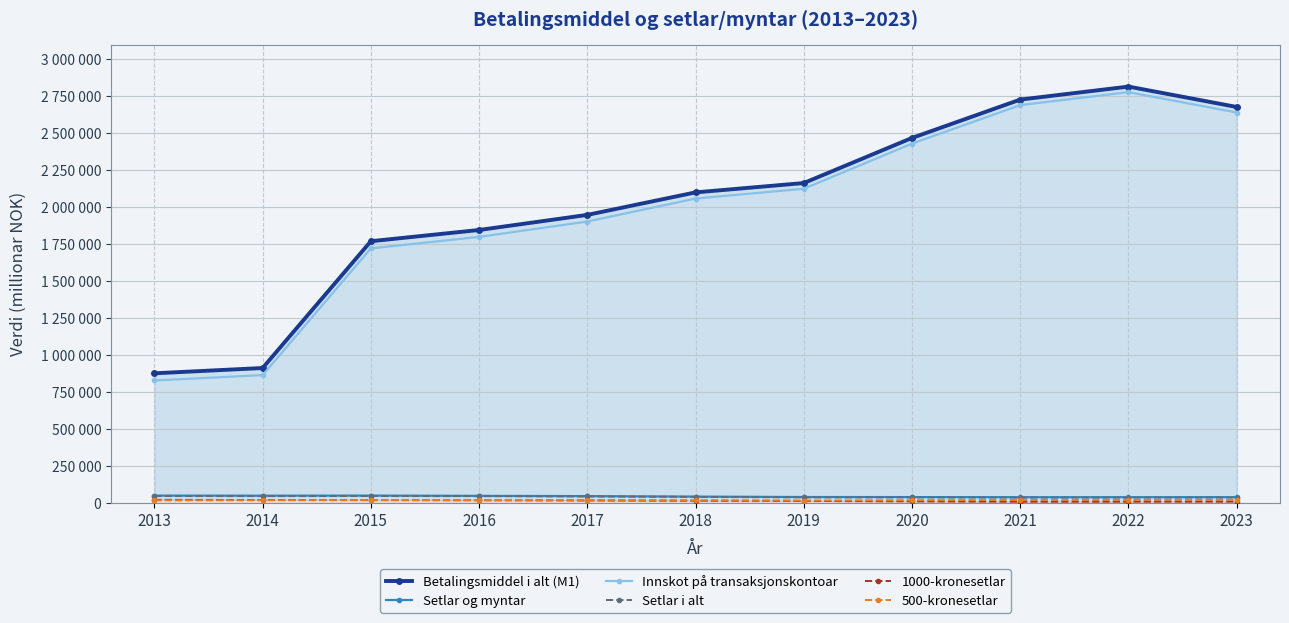

Which series has the widest spread of values?

Innskot på transaksjonskontoar